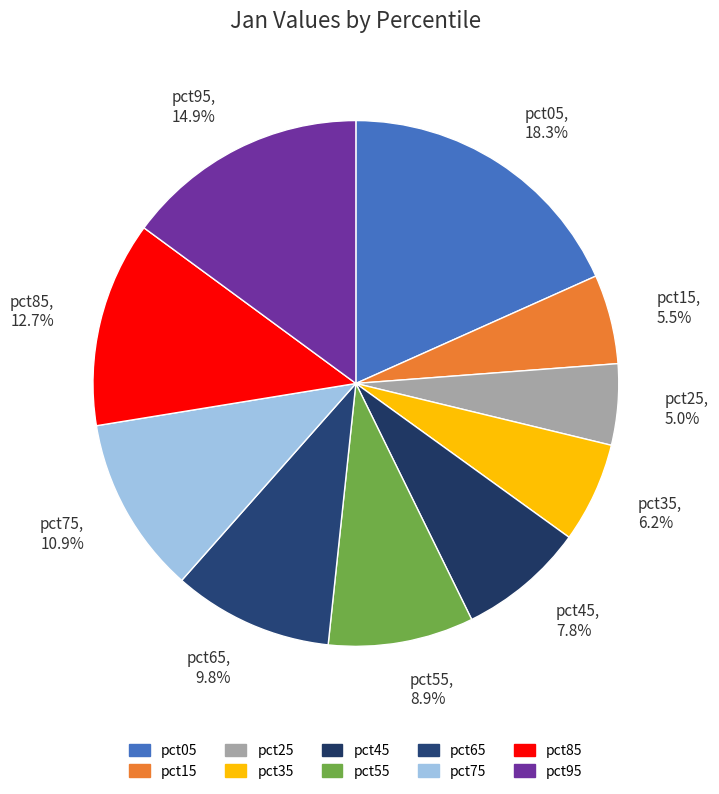

Is it true that pct25 is 15% of the pie?

False